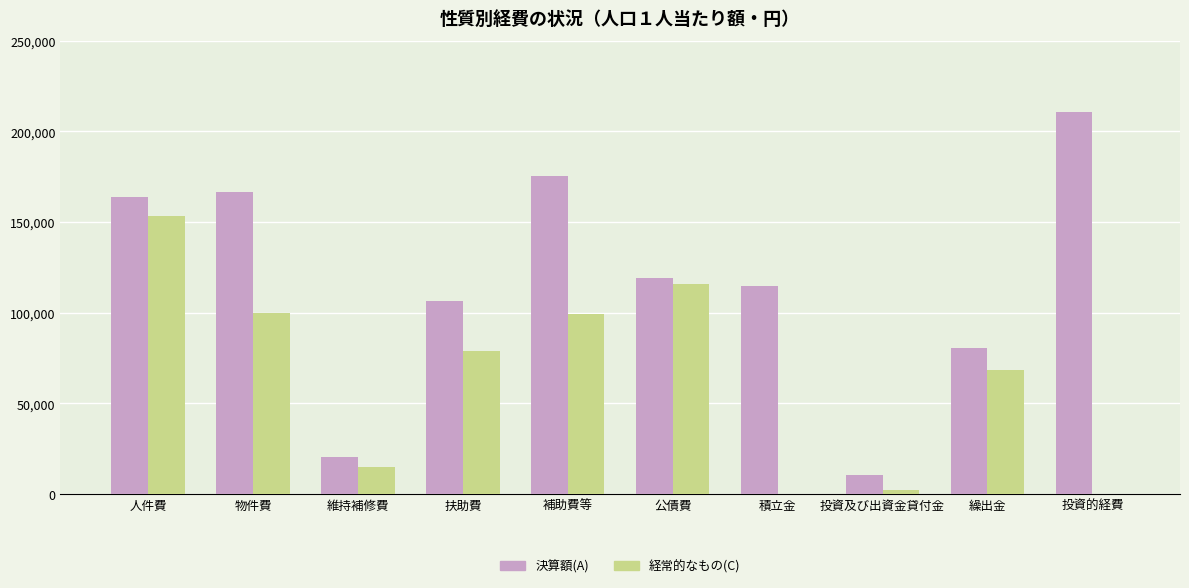

What is the total value across all series at 扶助費?

185465